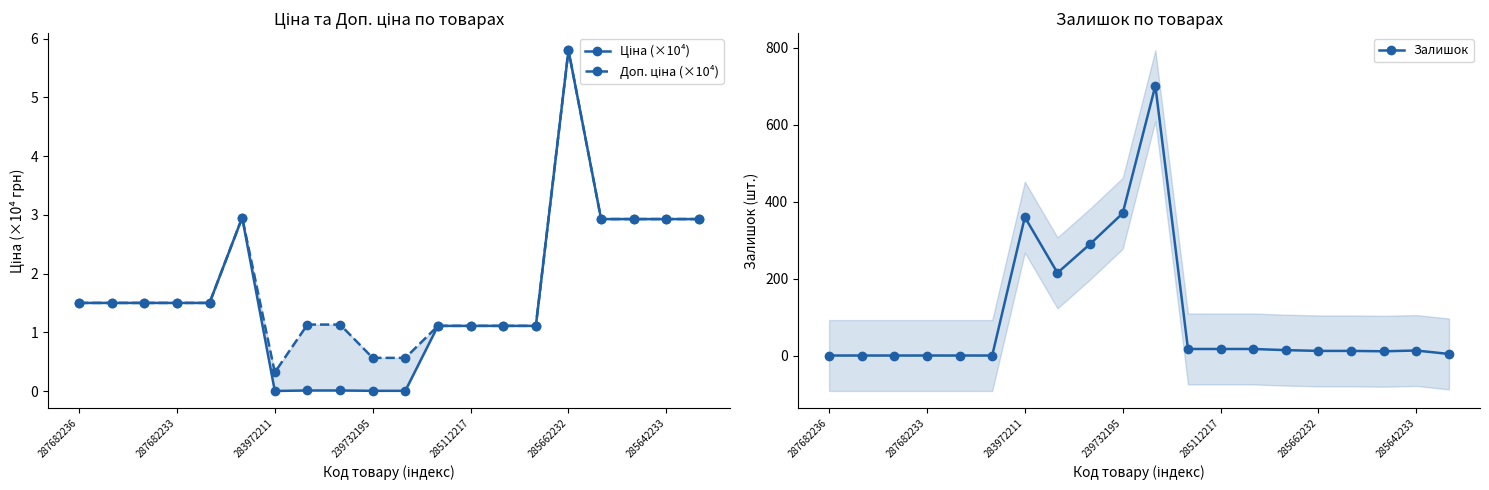

What is the spread (max minus min) of values at 7?

215.0